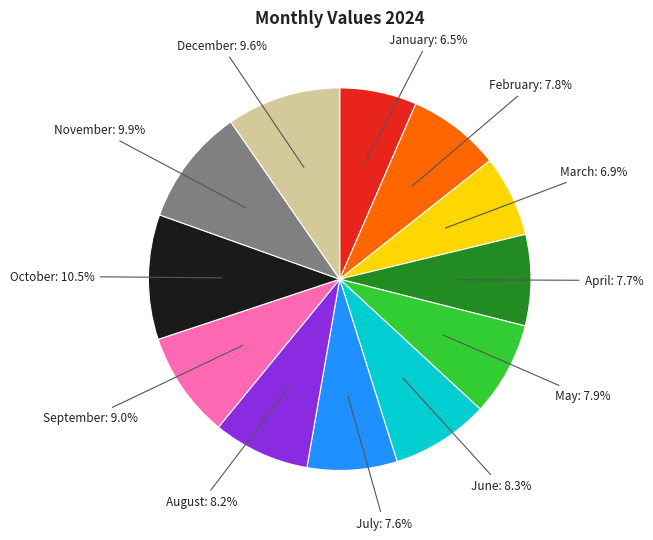

Between July and October, which is larger?

October